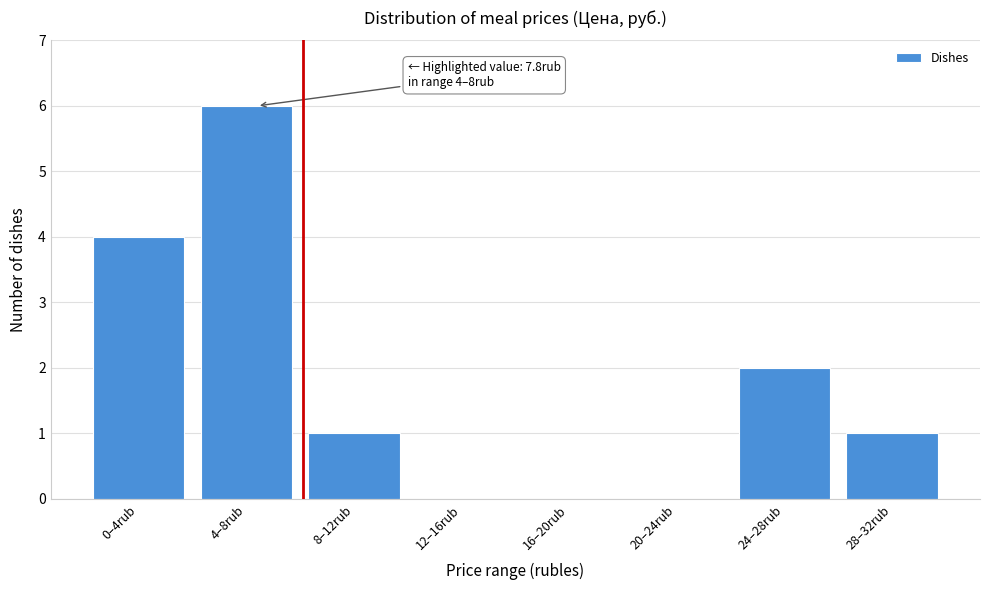

Reading right to left, extract all data points from this chart.

28–32rub=1	24–28rub=2	20–24rub=0	16–20rub=0	12–16rub=0	8–12rub=1	4–8rub=6	0–4rub=4